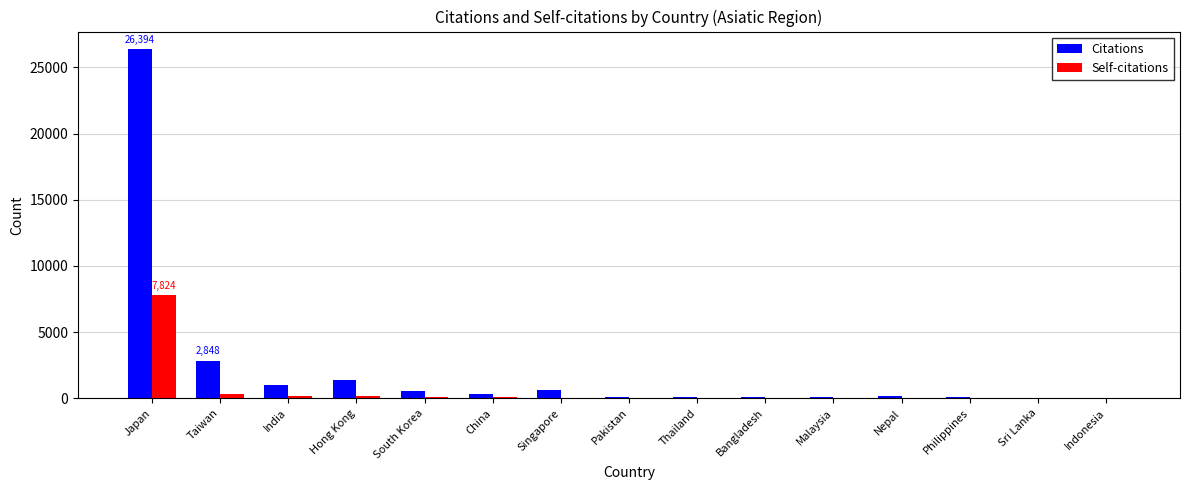

What is the sum of all Self-citations values?

8758